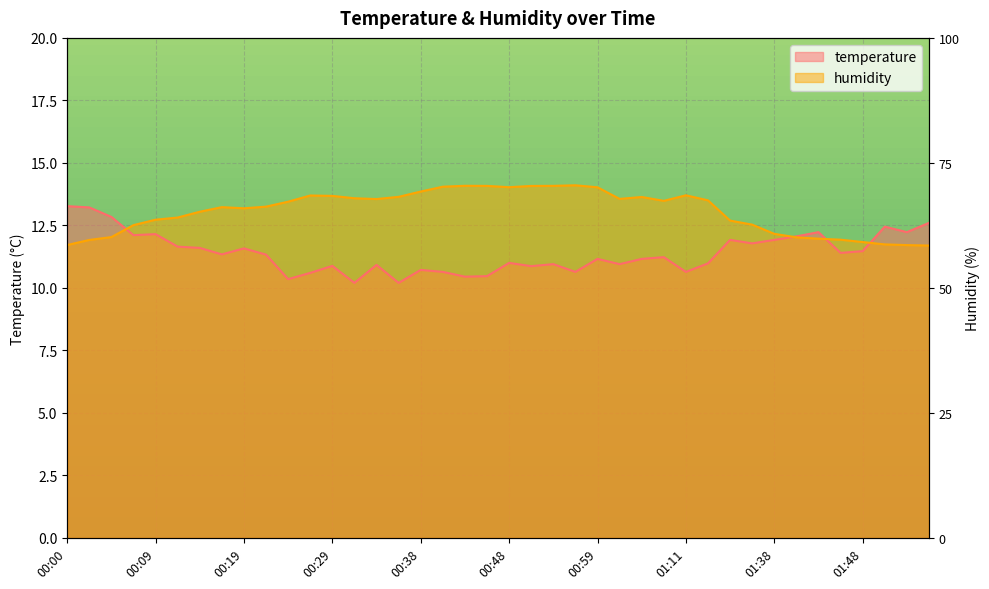

At which category is the sum across all series the highest?

00:59